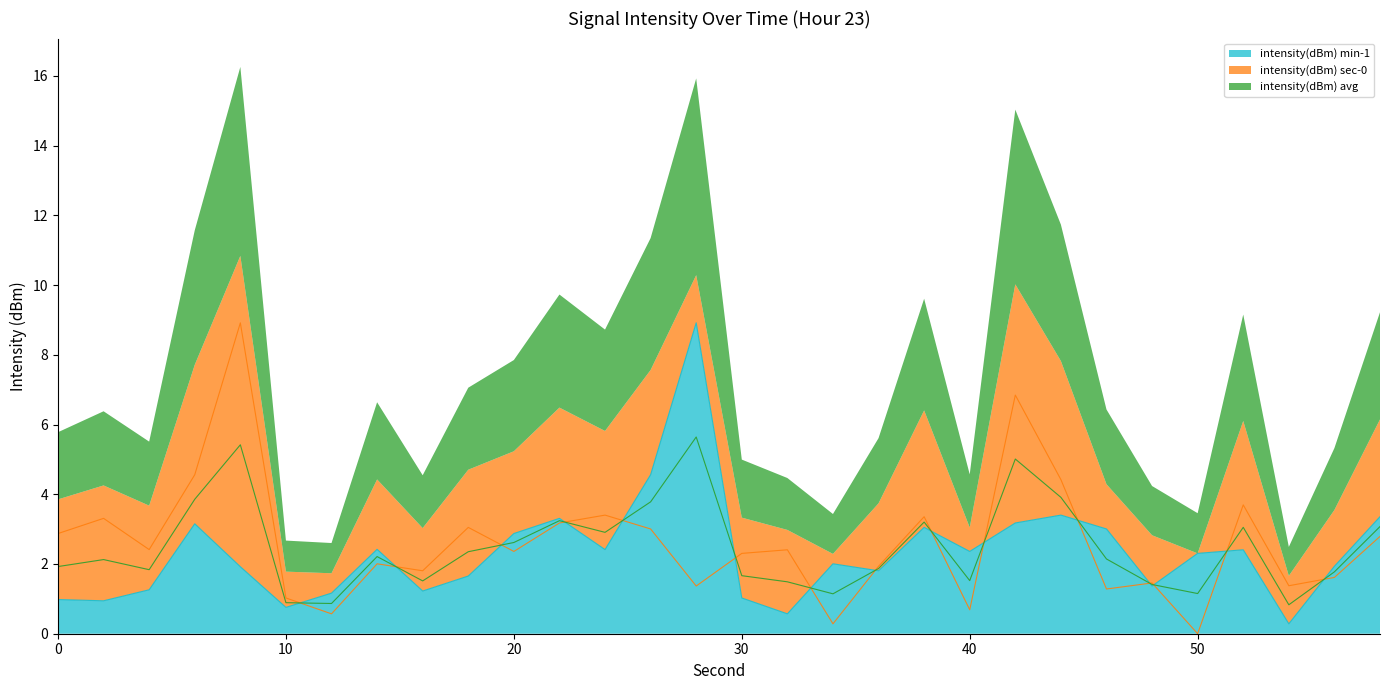

The intensity(dBm) min-1 series shows 2.4 at 40. True or false?

True